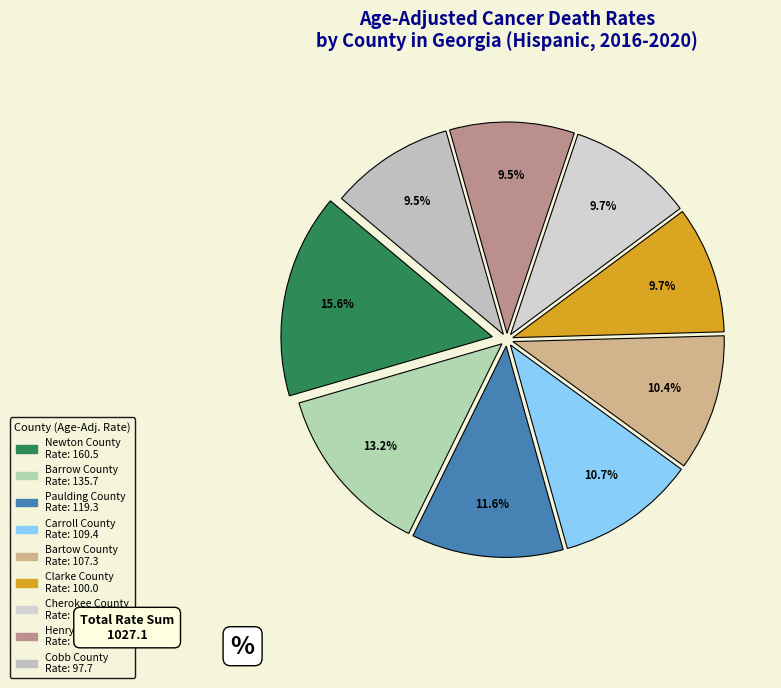

To the nearest percent, what is the difference between the Bartow County and Paulding County slice percentages?

1%